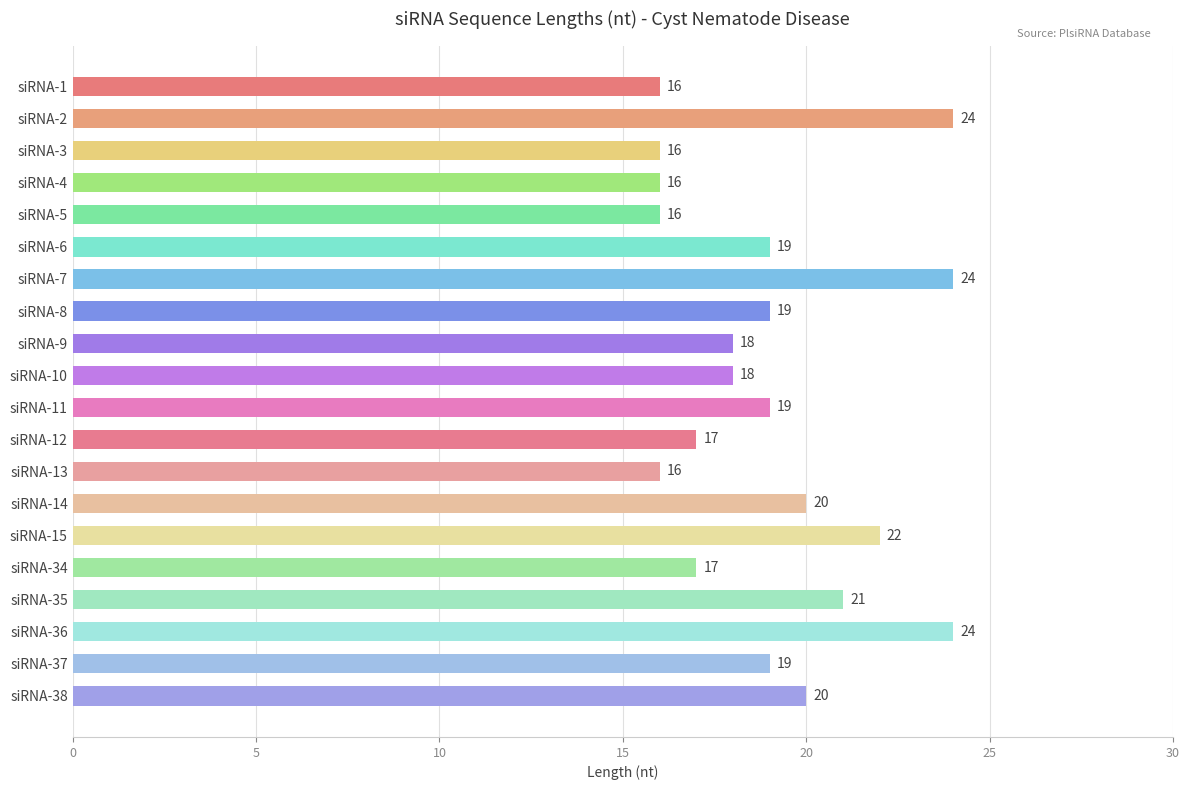

What is the change in value from siRNA-6 to siRNA-15?

+3